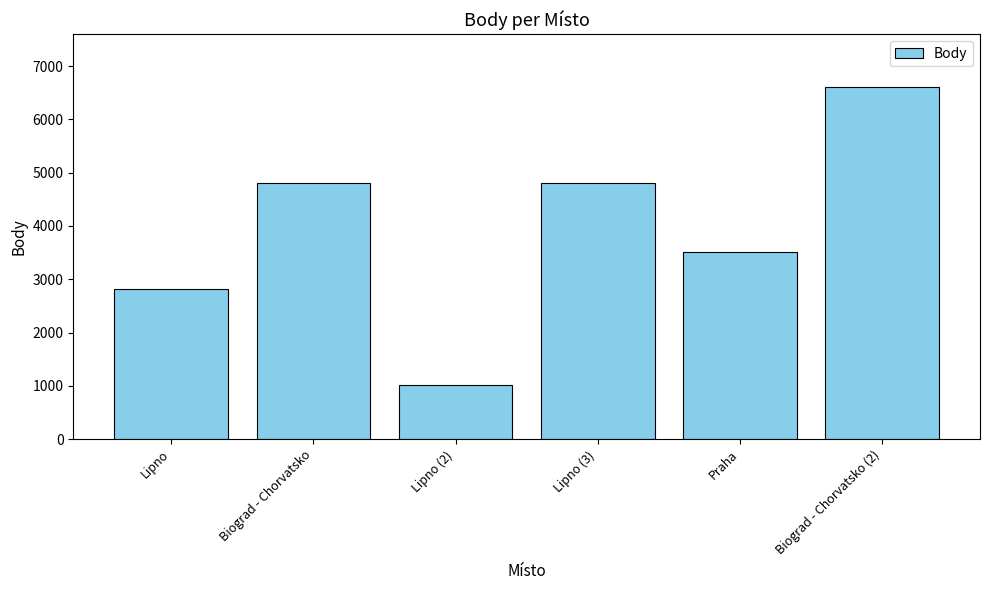

What is the sum of the values at Praha and Lipno (3)?

8317